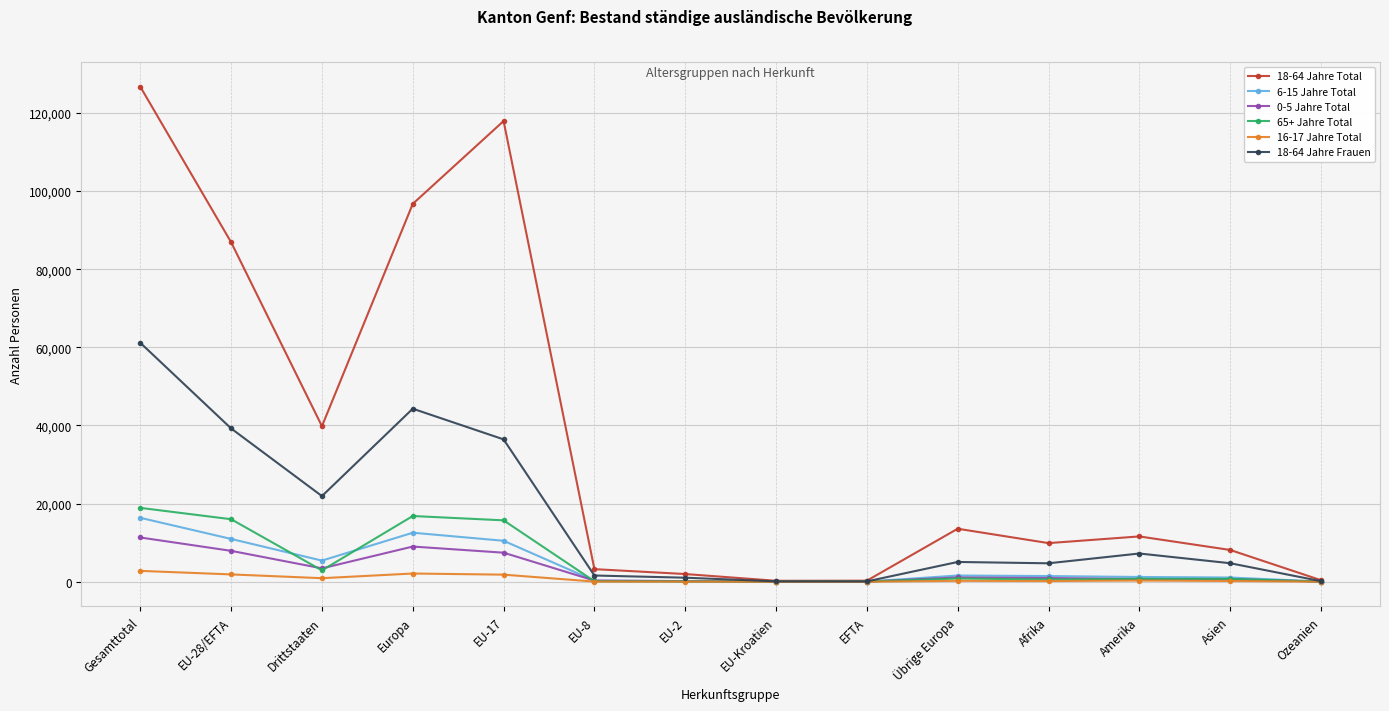

Which category has the highest value in the 6-15 Jahre Total series?

Gesamttotal